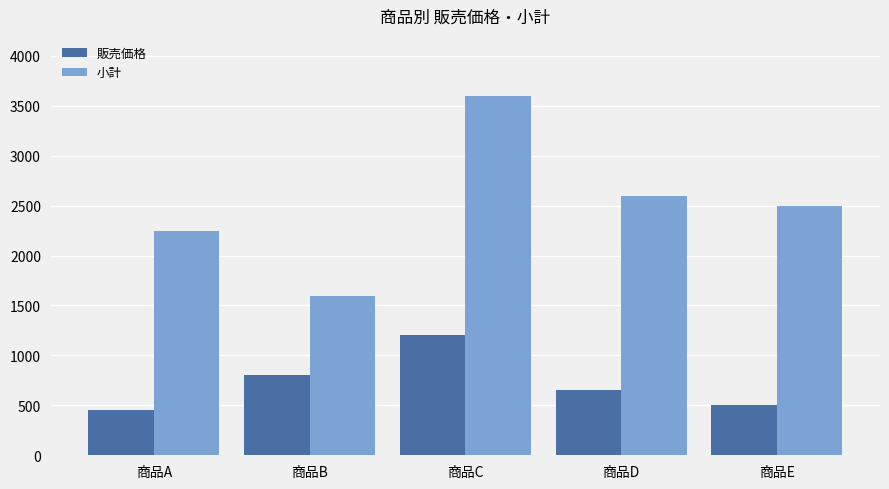

What is the total value across all series at 商品E?

3000